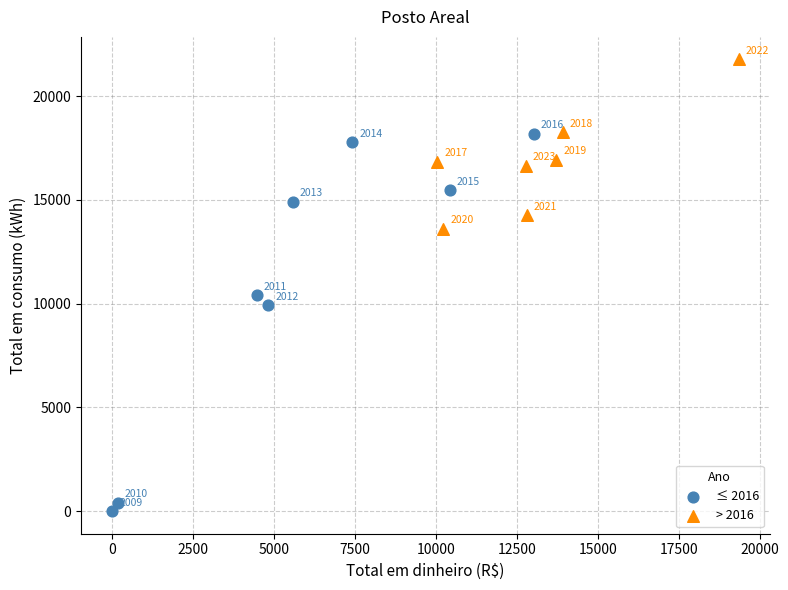

Which series contains the highest Y value?

> 2016